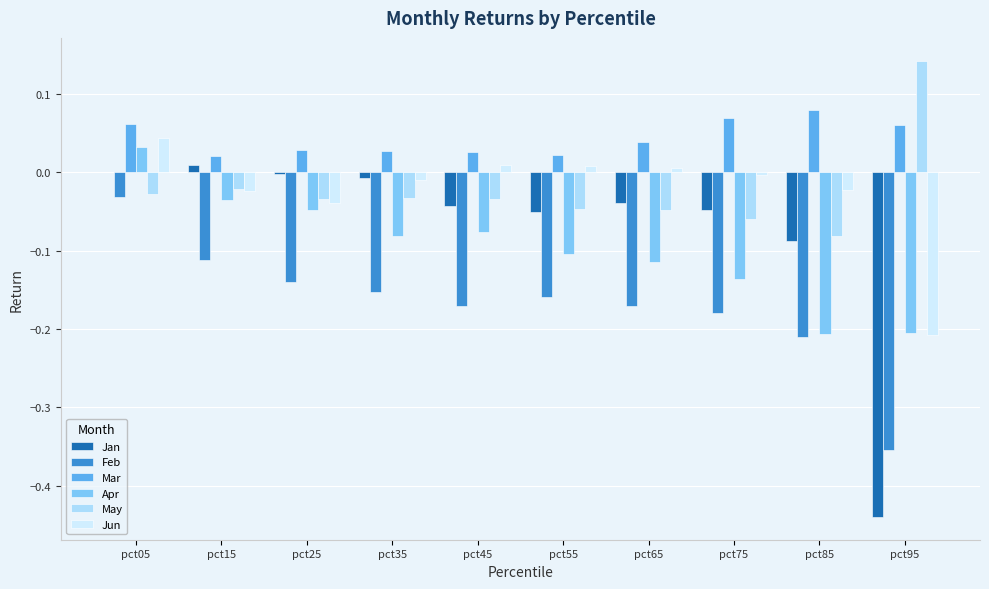

What is the sum of all Apr values?

-1.0